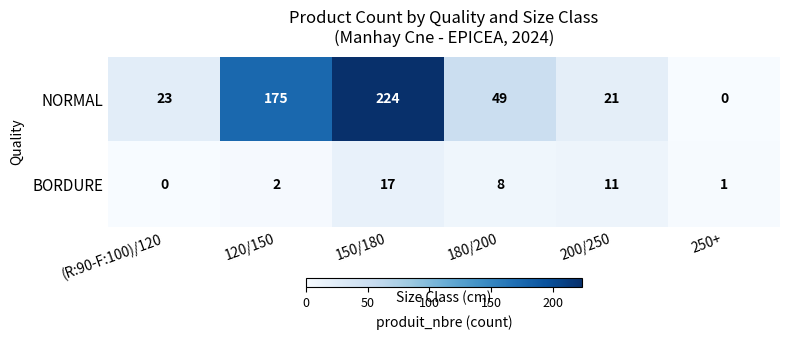

At which label does NORMAL first exceed 49?

120/150